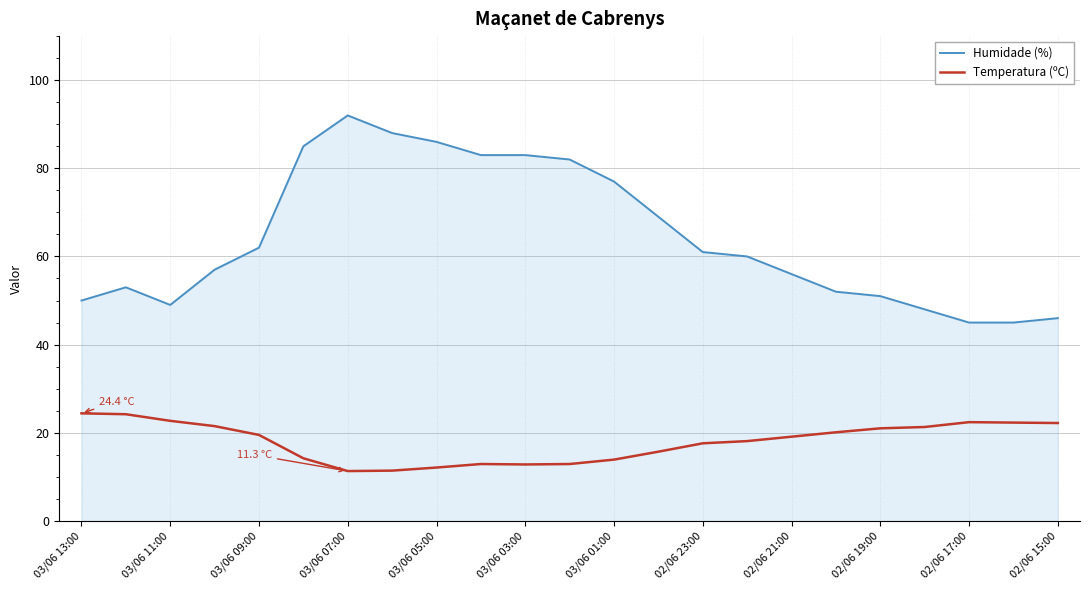

What is the maximum value shown in the chart?

92.0